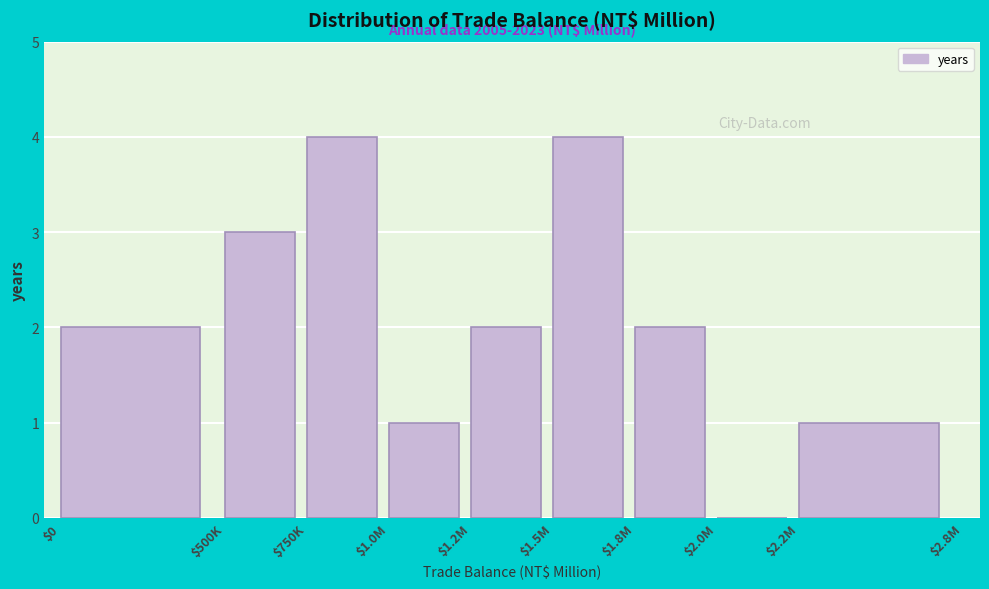

Is it true that the value at $0 is 1?

False